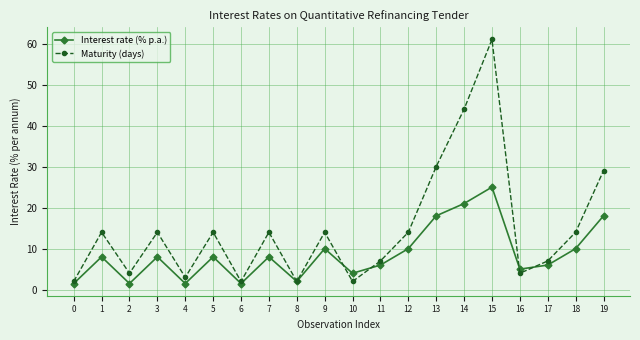

Reading right to left, list all the values displayed in this chart.

Interest rate (% p.a.): 19=18.0	18=10.0	17=6.0	16=5.0	15=25.0	14=21.0	13=18.0	12=10.0	11=6.0	10=4.0	9=10.0	8=2.0	7=8.0	6=1.5	5=8.0	4=1.5	3=8.0	2=1.5	1=8.0	0=1.5
Maturity (days): 19=29.0	18=14.0	17=7.0	16=4.0	15=61.0	14=44.0	13=30.0	12=14.0	11=7.0	10=2.0	9=14.0	8=2.0	7=14.0	6=2.0	5=14.0	4=3.0	3=14.0	2=4.0	1=14.0	0=2.0